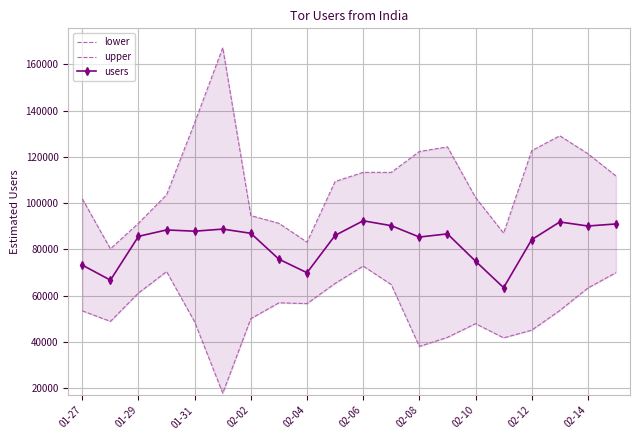

What is the difference between the second highest and minimum values in the upper series?

54546